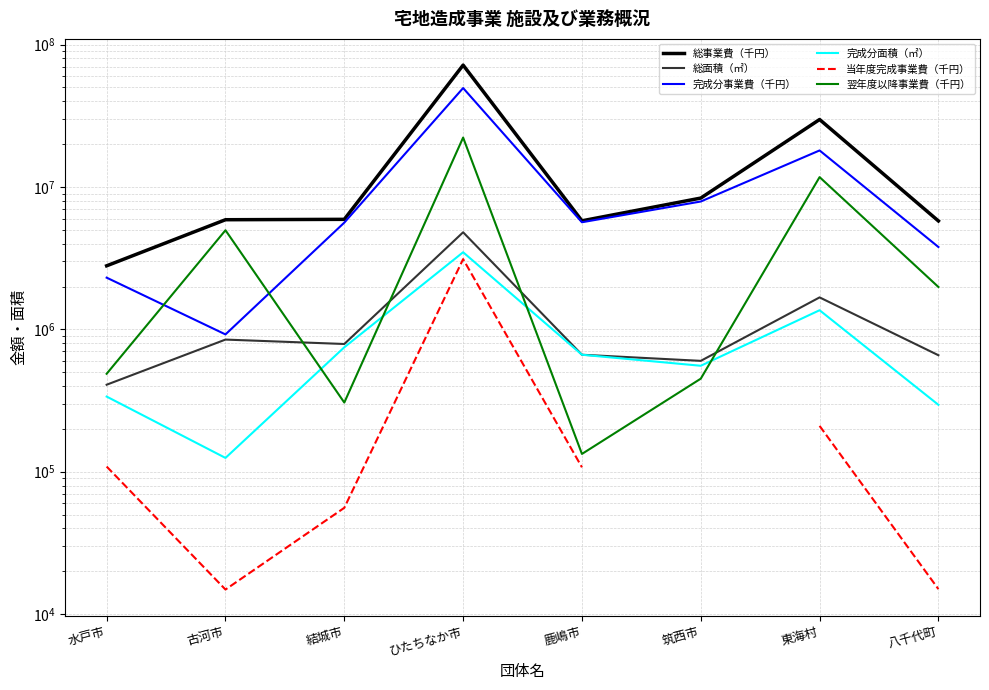

Where does the 総面積（㎡） series first go above 789170?

古河市